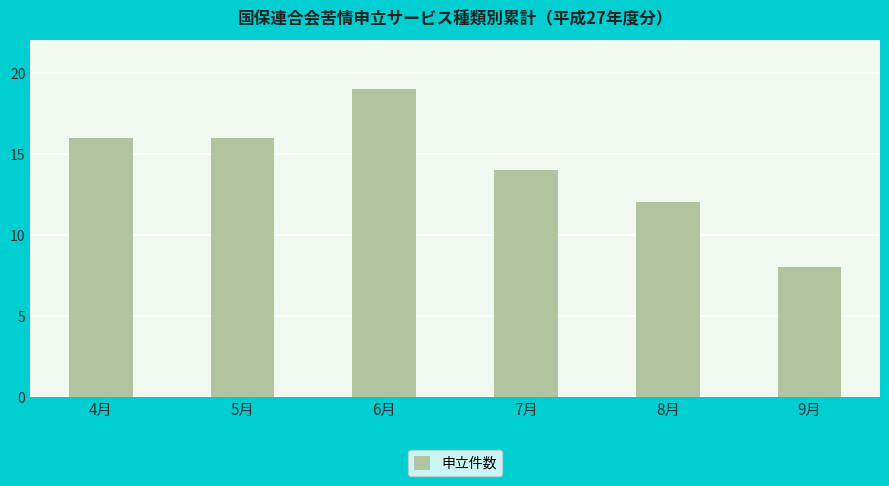

What is the difference between the maximum and minimum values?

11